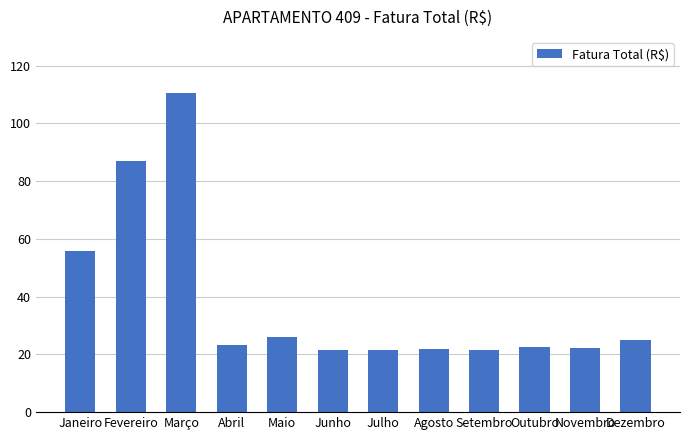

Does the chart contain stacked bars?

No